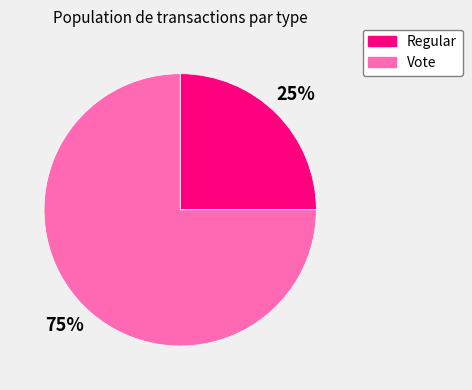

Rank the categories by value from highest to lowest.

Vote, Regular